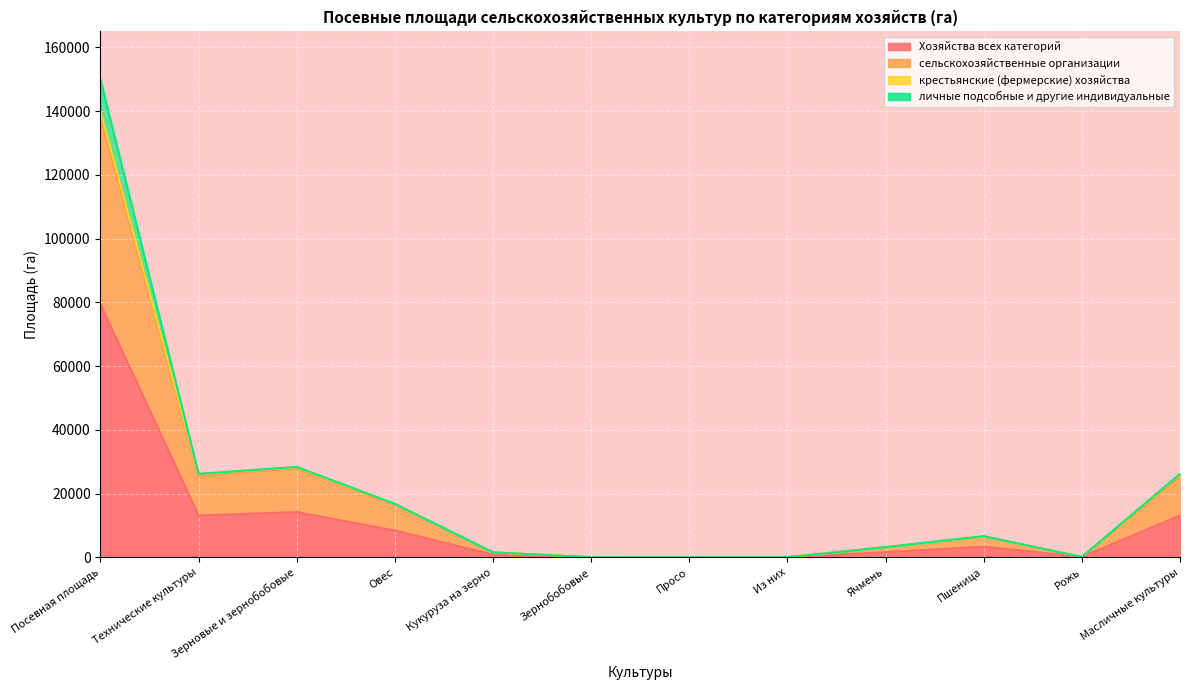

What is the total value across all series at Рожь?

216.7